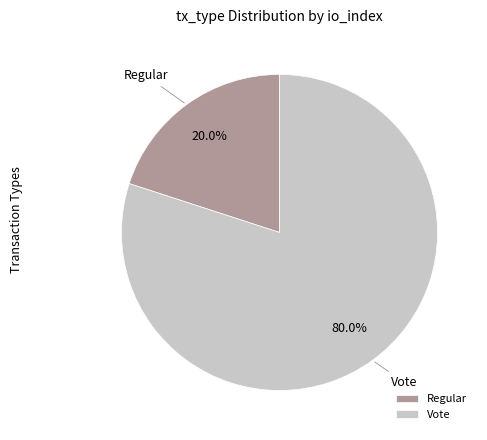

Count the number of slices in the pie.

2